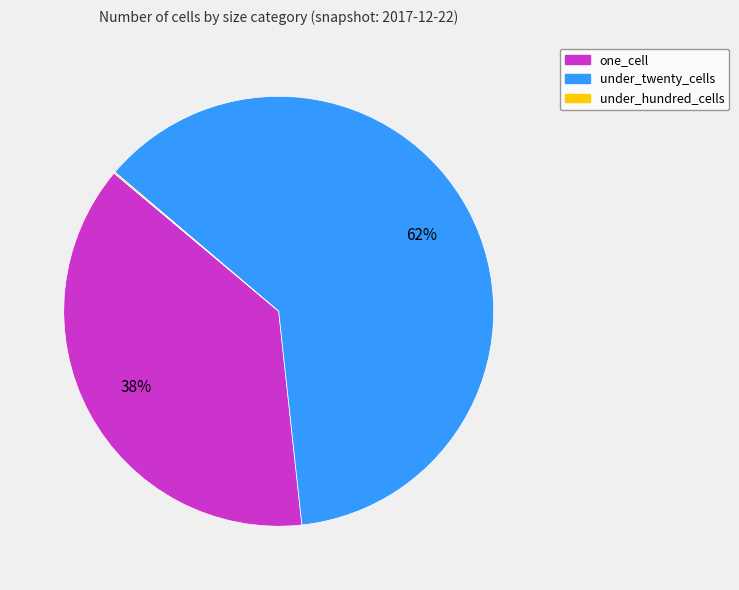

To the nearest percent, what is the average slice percentage?

33%